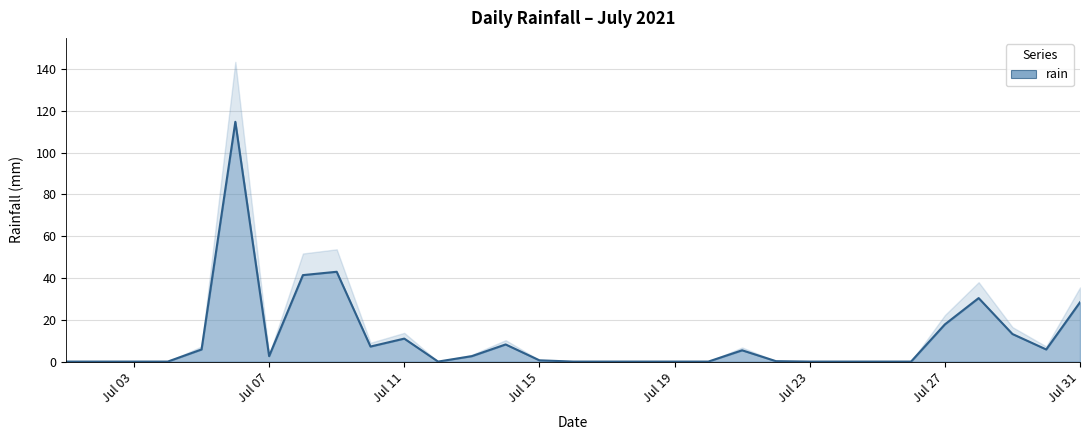

True or false: rain has a value of -45.3 at Jul 23.

False